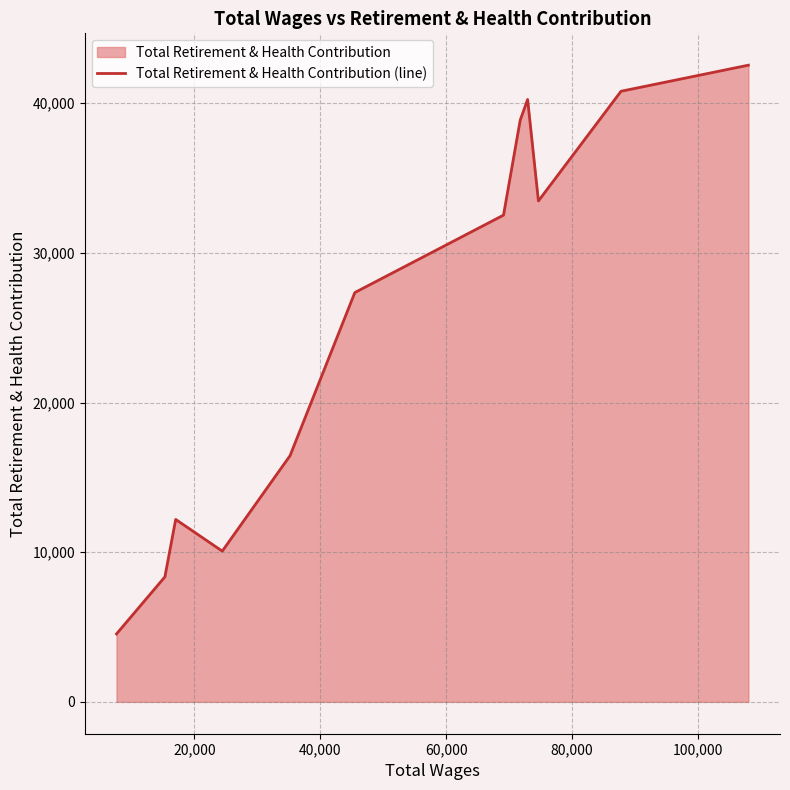

Reading left to right, transcribe all the data shown in this chart.

4539	8352	12189	10072	16450	27346	32519	38863	40244	33465	40793	42536